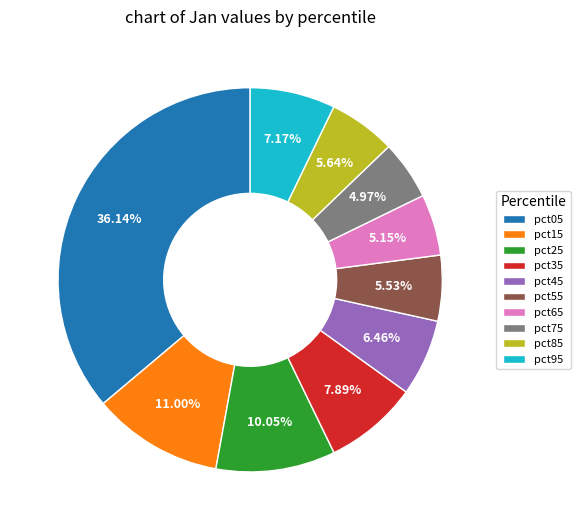

The pct45 slice represents 1% of the pie. True or false?

False